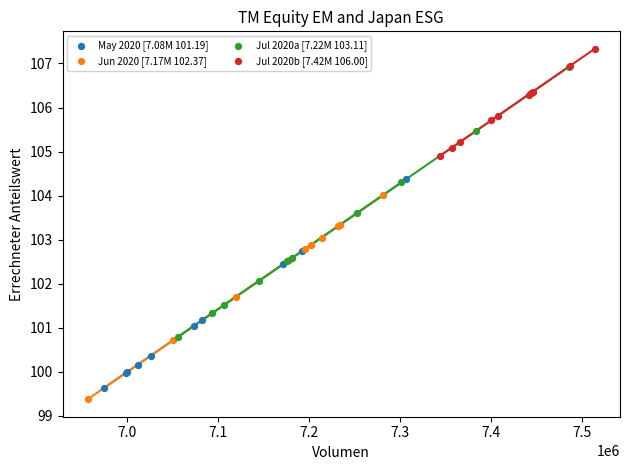

Which series has the largest Y range (max minus min)?

Jul 2020a [7.22M 103.11]